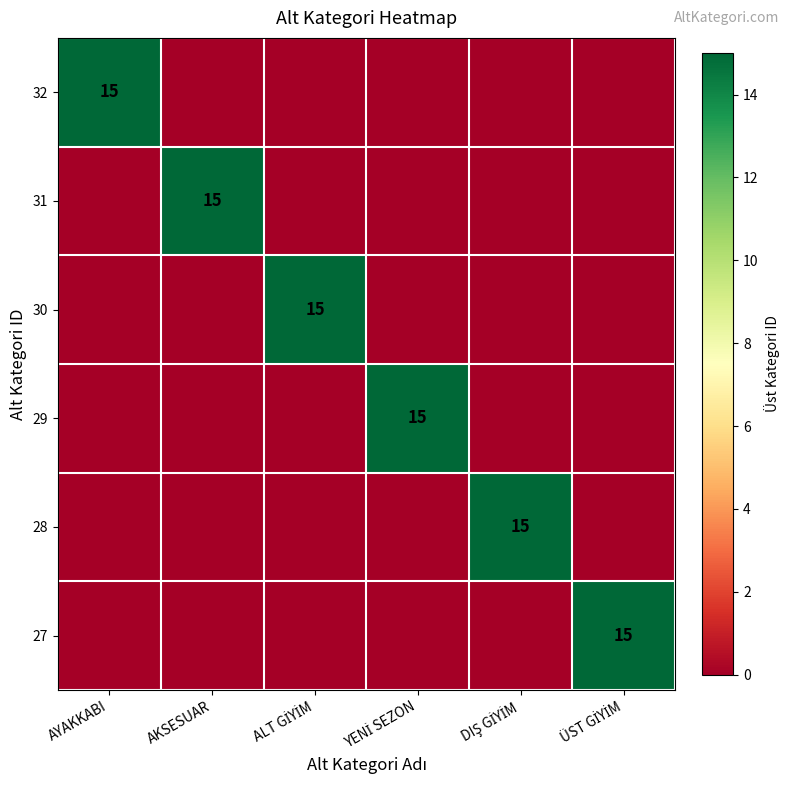

Which series has the largest total across all categories?

32